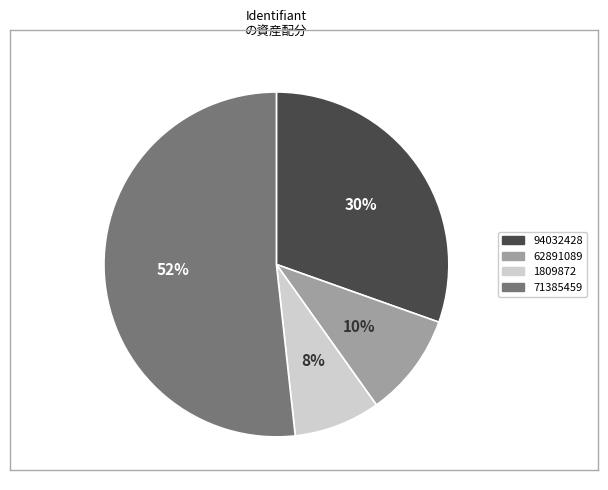

Is the sum of 62891089 and 71385459 greater than half?

Yes